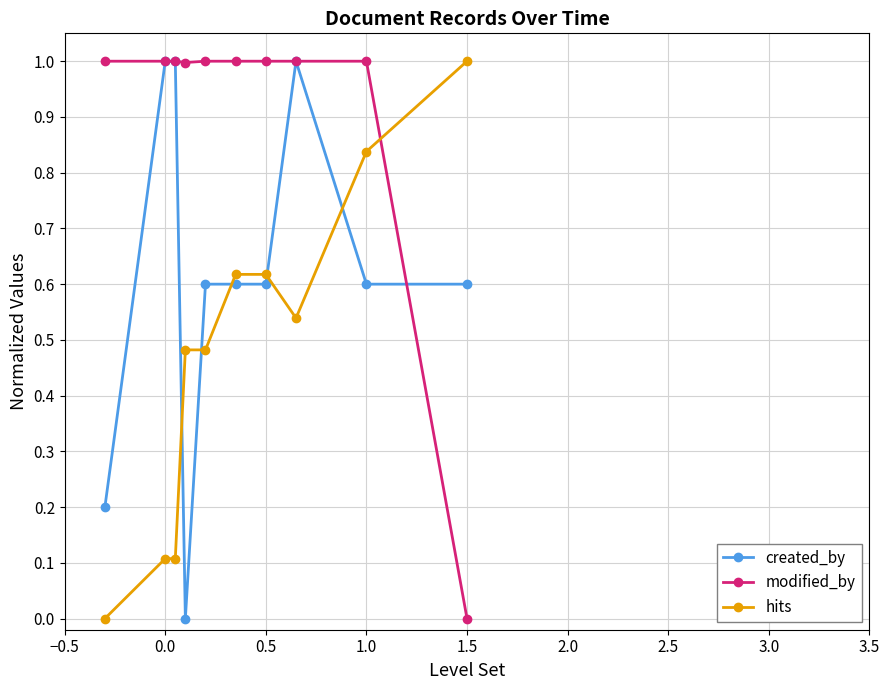

True or false: modified_by and created_by intersect in this chart.

True